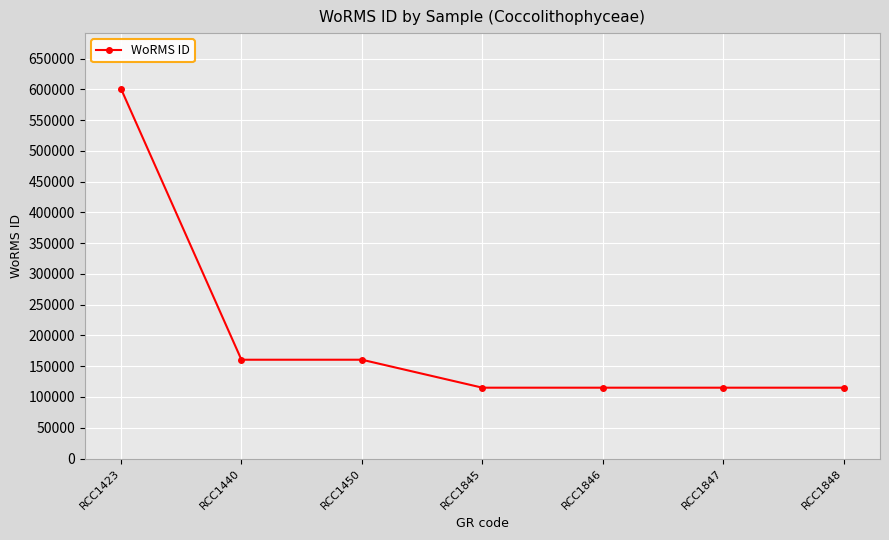

Which has a higher value, RCC1440 or RCC1845?

RCC1440